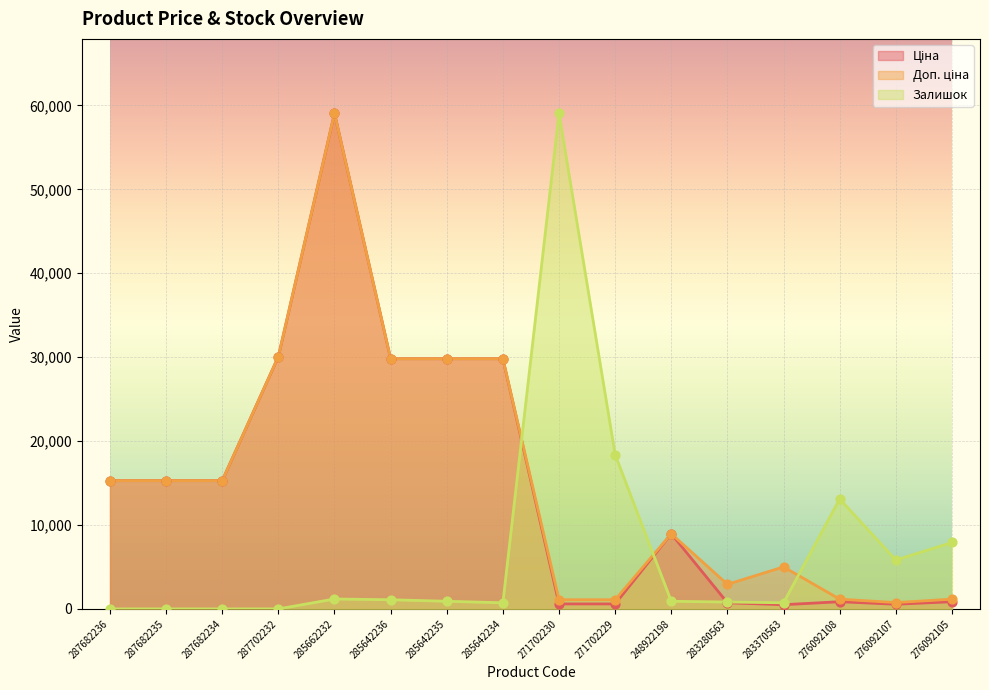

Which series reaches the minimum Y coordinate?

Залишок